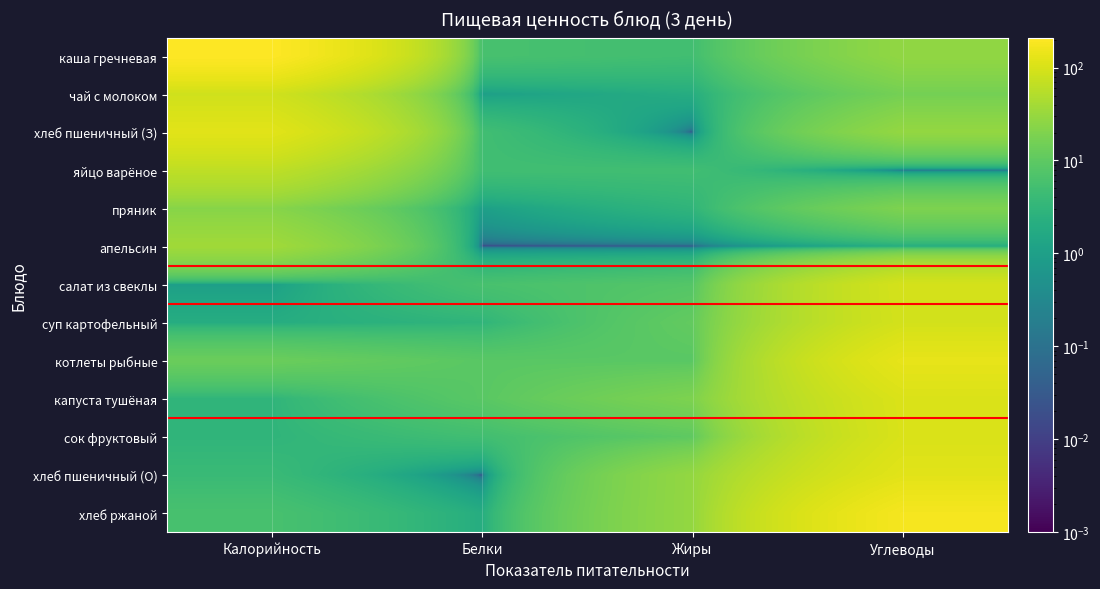

List the series in order of their peak value, lowest first.

пряник, апельсин, яйцо варёное, чай с молоком, суп картофельный, салат из свеклы, сок фруктовый, капуста тушёная, хлеб пшеничный (З), хлеб пшеничный (О), котлеты рыбные, хлеб ржаной, каша гречневая